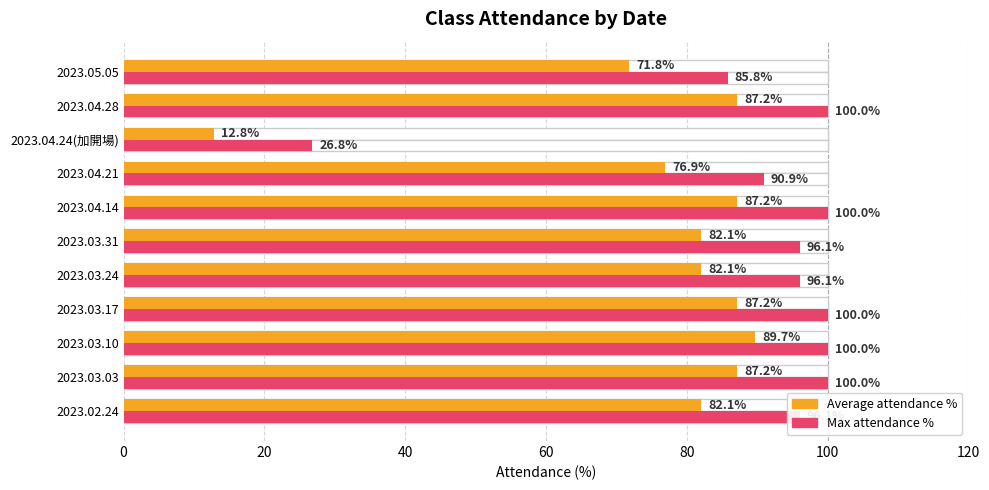

At how many categories does at least one series exceed 31?

10